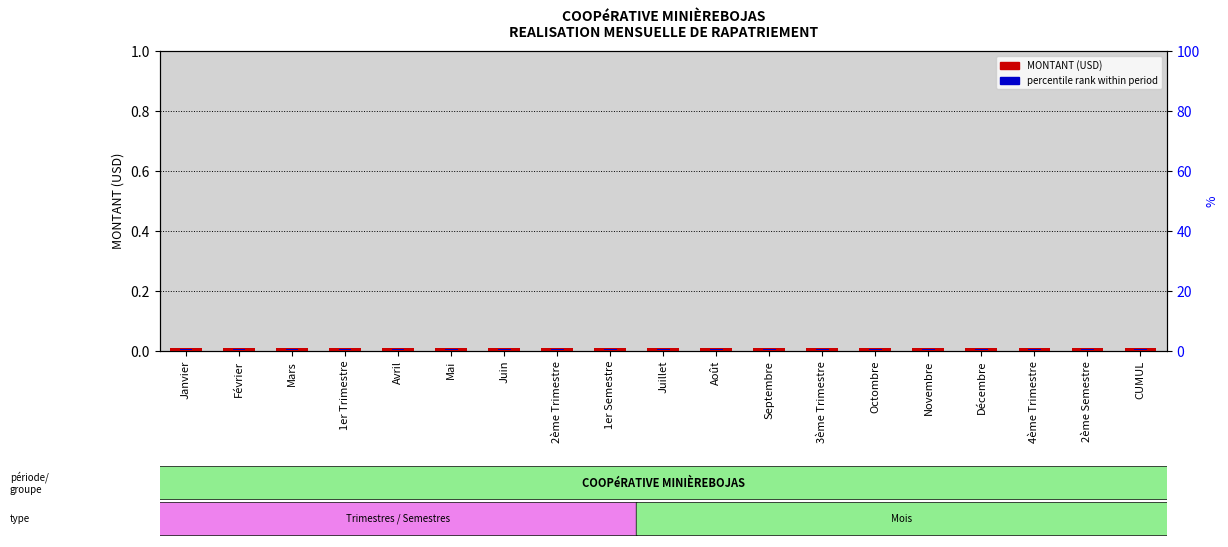

How many series are shown in this chart?

2